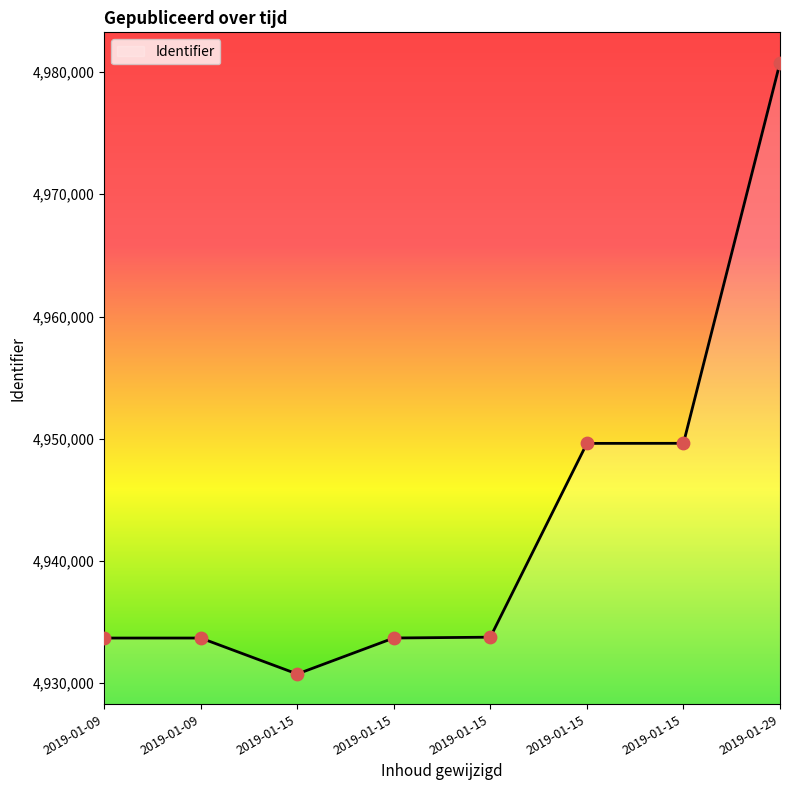

Which has a higher value, 2019-01-15 or 2019-01-15?

2019-01-15